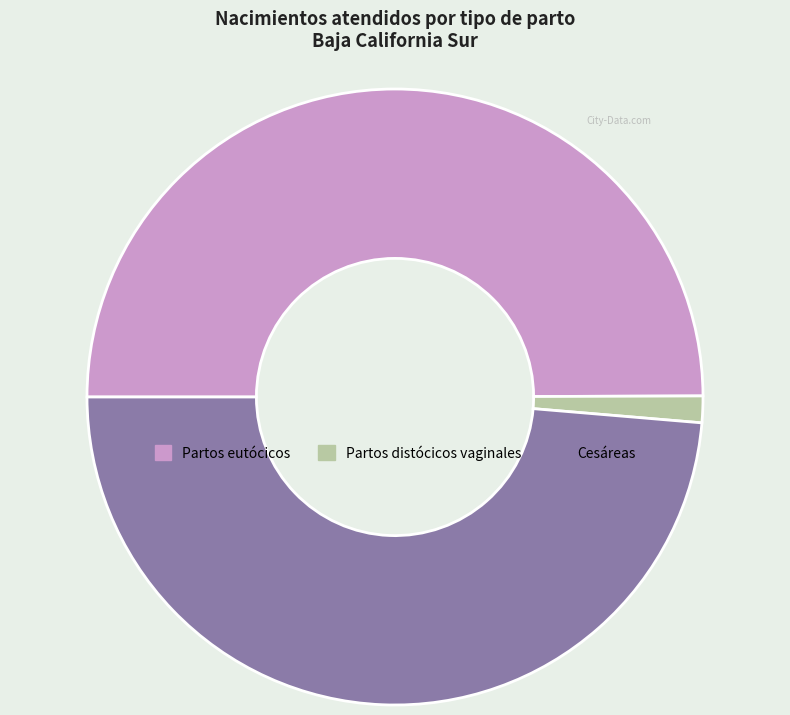

True or false: Partos distócicos vaginales accounts for 1% of the total.

True